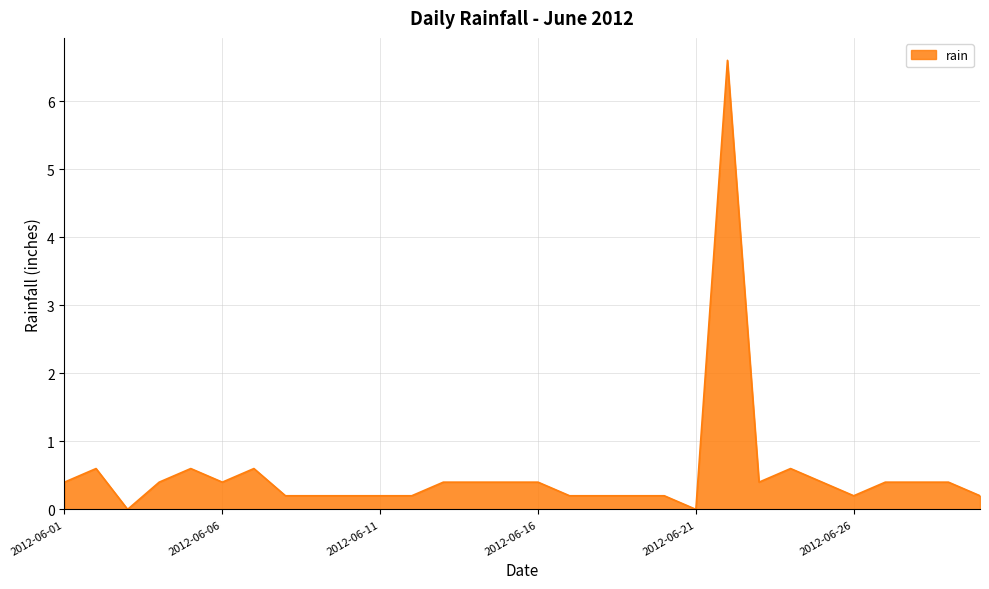

What is the greatest value displayed?

6.6